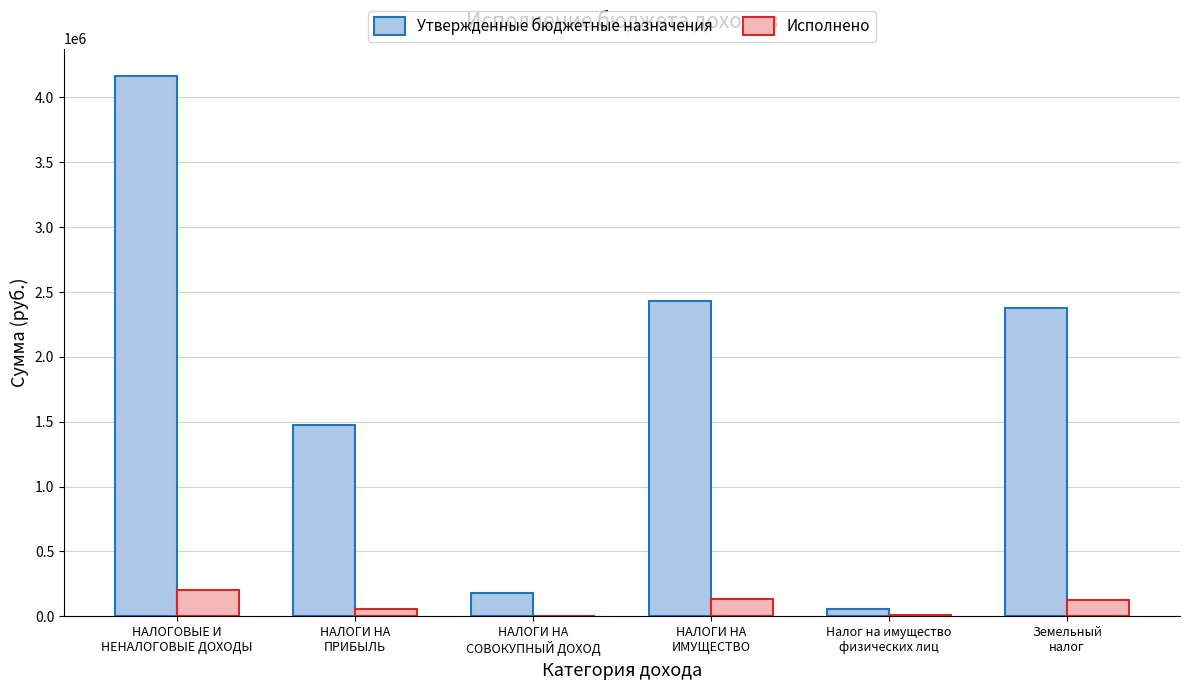

Which series changed the most between НАЛОГОВЫЕ И
НЕНАЛОГОВЫЕ ДОХОДЫ and НАЛОГИ НА
ПРИБЫЛЬ?

Утвержденные бюджетные назначения